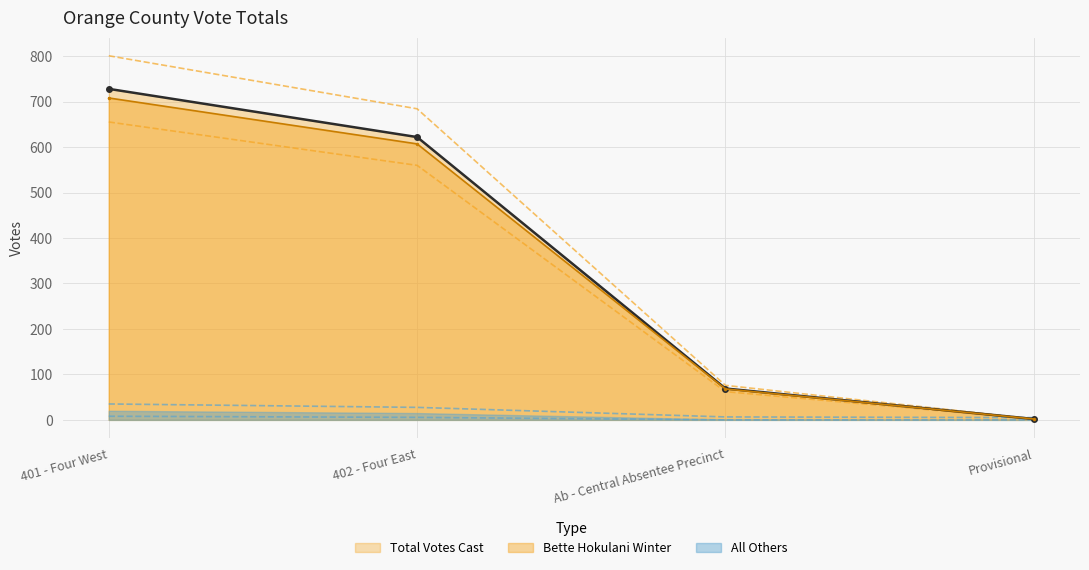

What is the label of the 3rd point from the left?

Ab - Central Absentee Precinct